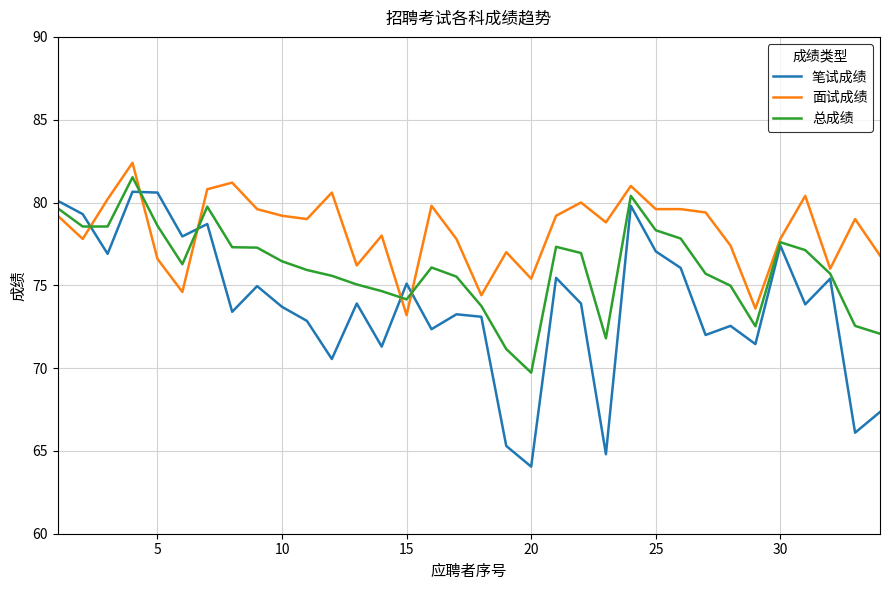

Which series has the widest spread of values?

笔试成绩